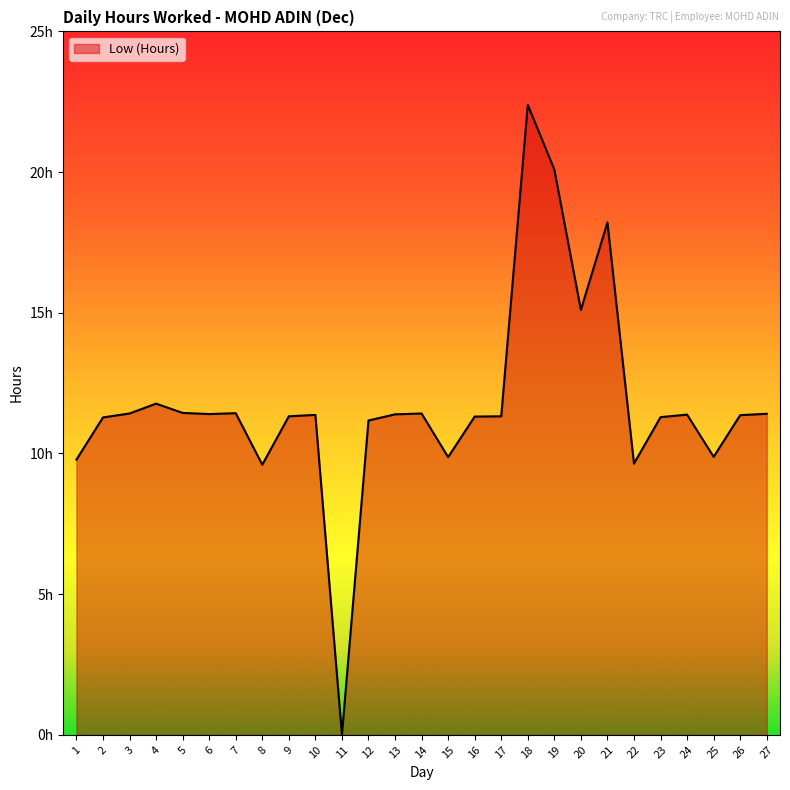

List the labels in order of value, largest first.

18, 19, 21, 20, 4, 5, 7, 3, 14, 27, 6, 13, 24, 10, 26, 9, 17, 16, 23, 2, 12, 25, 15, 1, 22, 8, 11